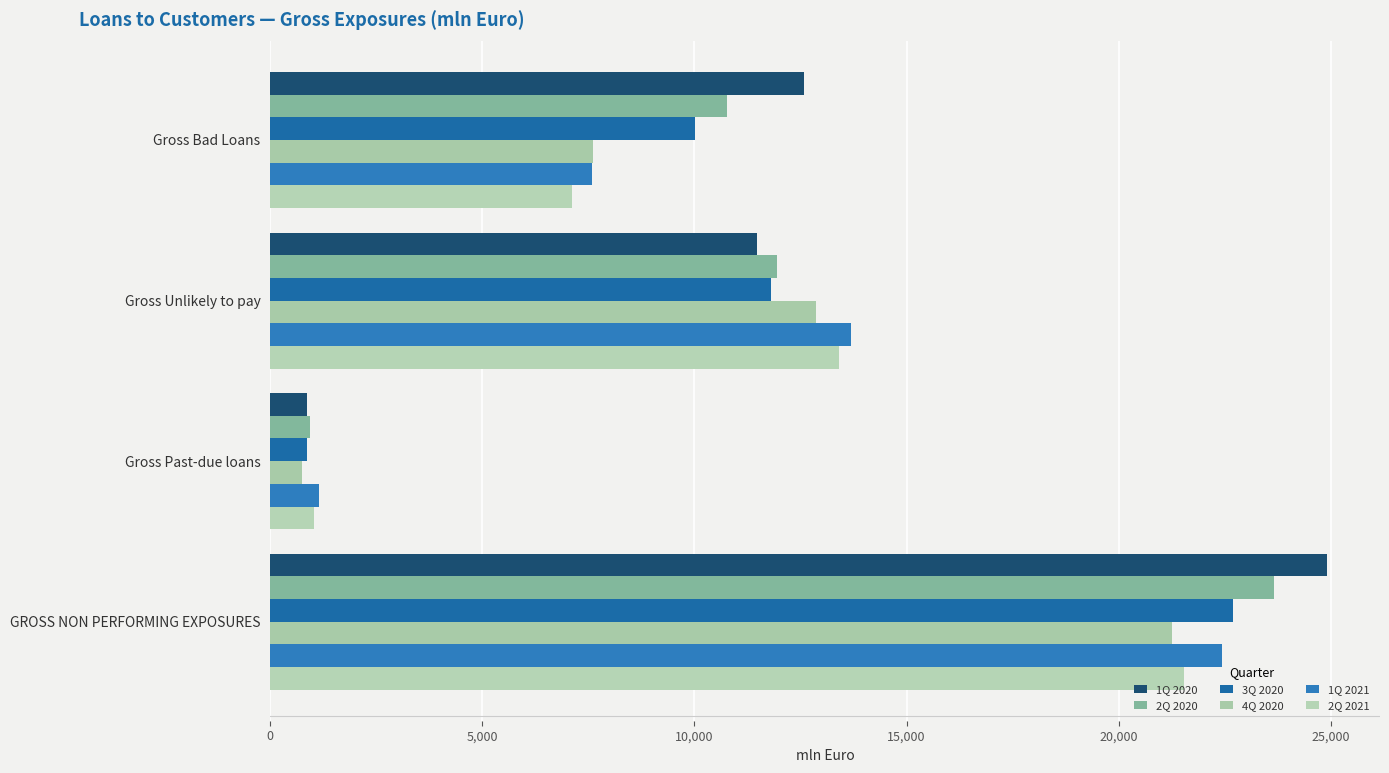

At which category is the sum across all series the highest?

GROSS NON PERFORMING EXPOSURES